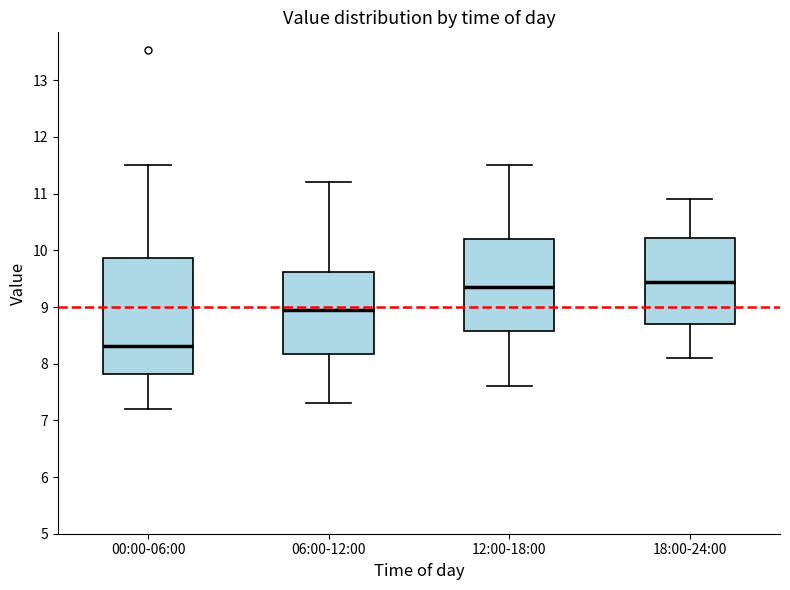

Which box's median line is the lowest?

00:00-06:00